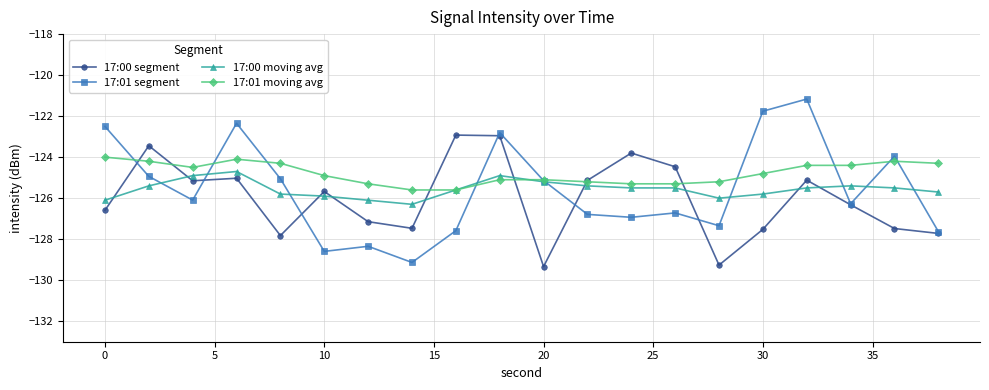

What is the value of the 17:00 segment point at the 7th from the left?

-127.1